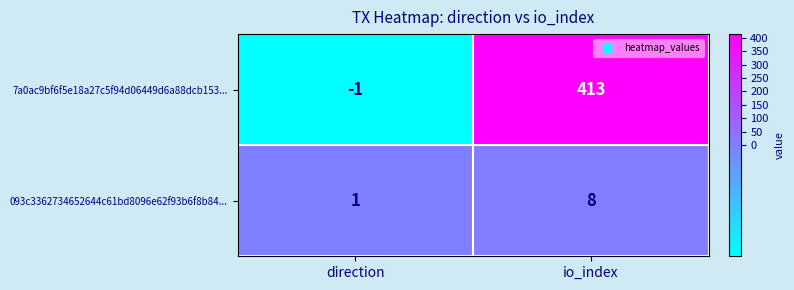

How many values in the 7a0ac9bf6f5e18a27c5f94d06449d6a88dcb153... series are below 413?

1